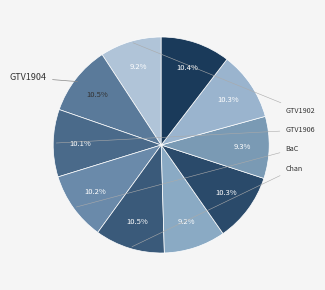

How many segments does this pie chart have?

10